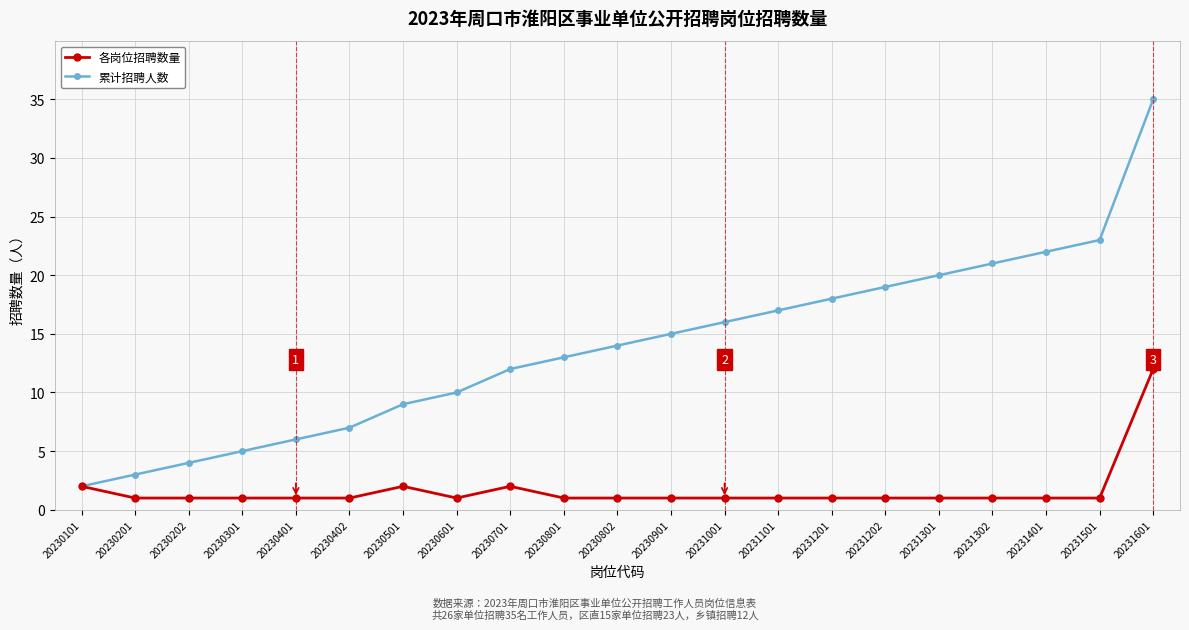

Reading left to right, extract all data points from this chart.

各岗位招聘数量: 2	1	1	1	1	1	2	1	2	1	1	1	1	1	1	1	1	1	1	1	12
累计招聘人数: 2	3	4	5	6	7	9	10	12	13	14	15	16	17	18	19	20	21	22	23	35